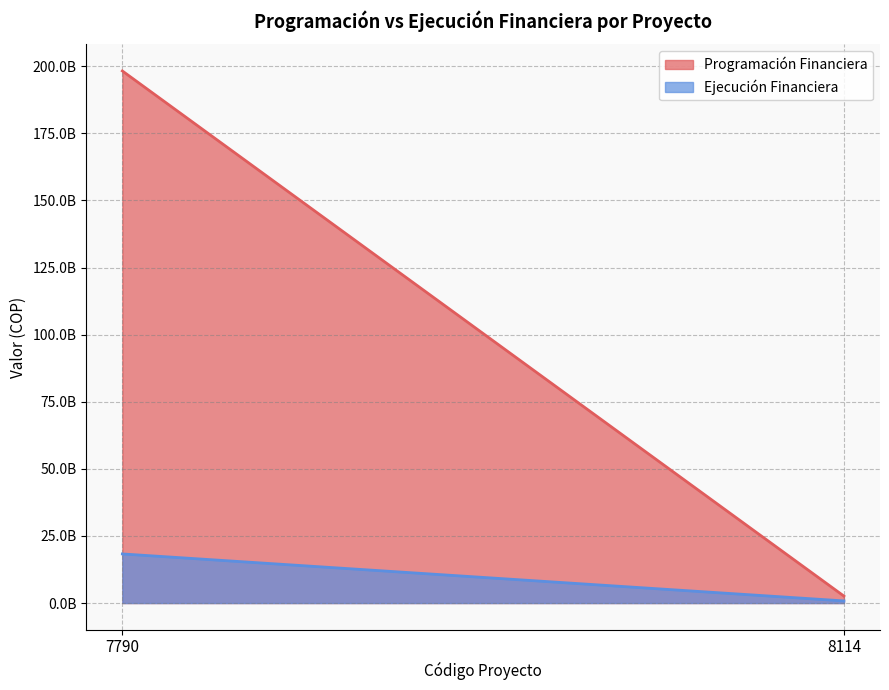

Count the number of data series in this chart.

2